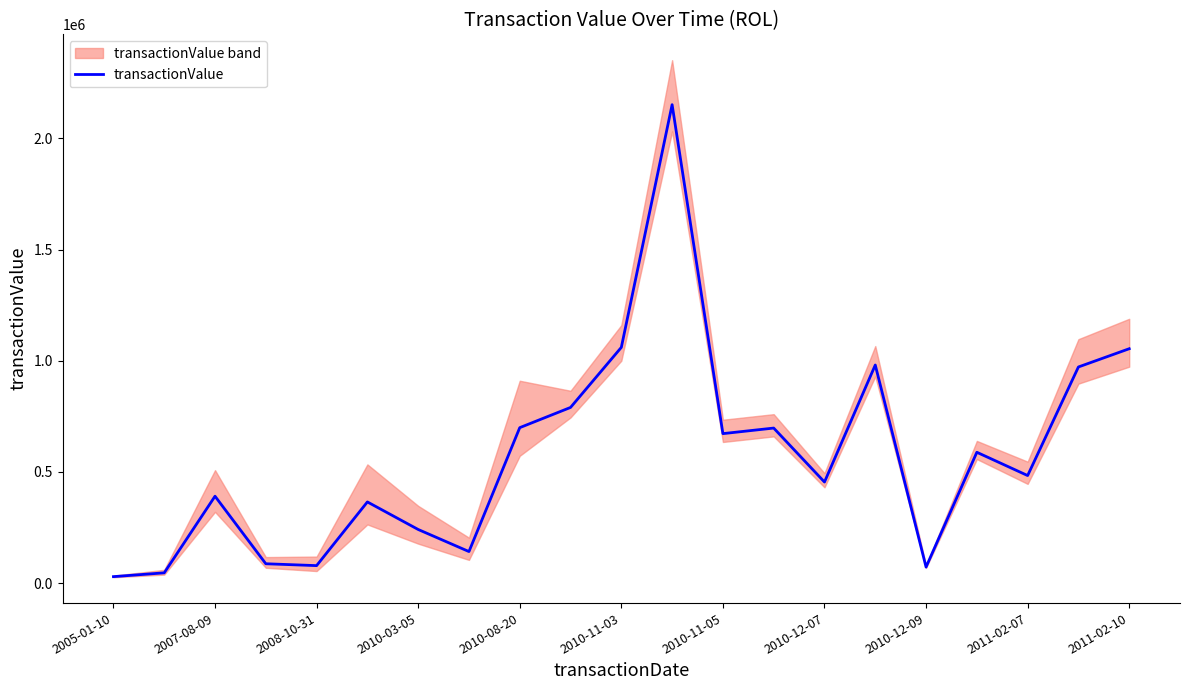

The value at 17 is 919949. True or false?

False